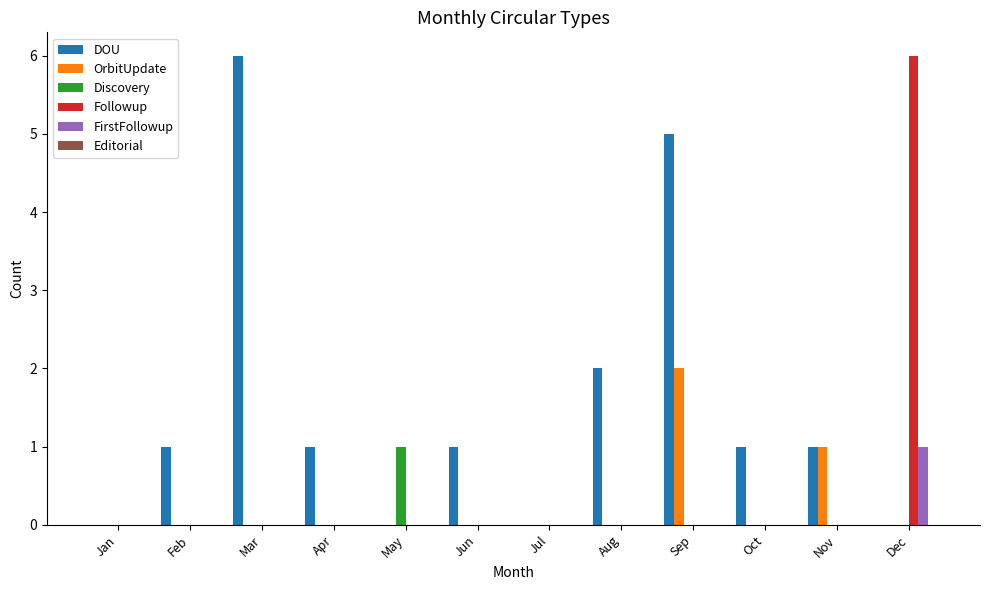

Which series changed the most between Jun and Jul?

DOU